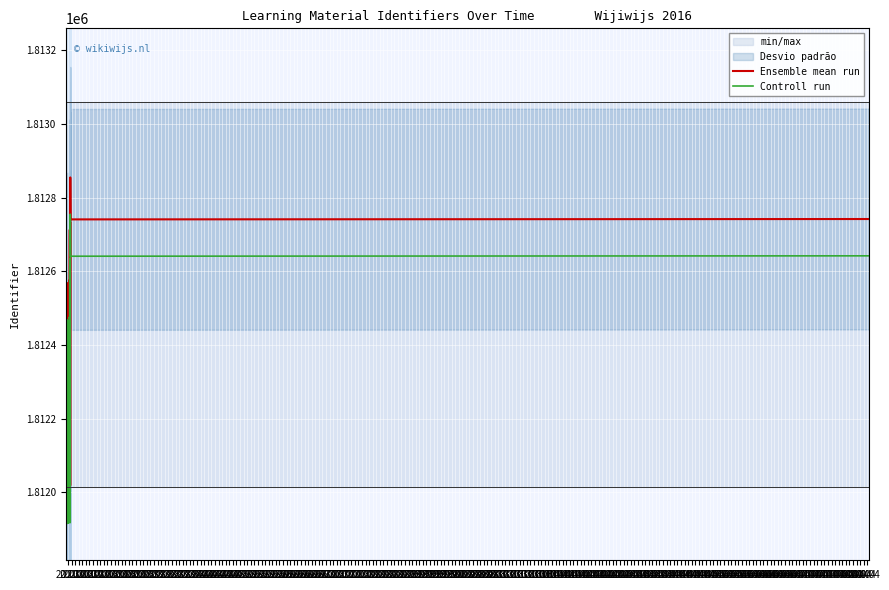

What is the average value of the Controll run series?

1812400